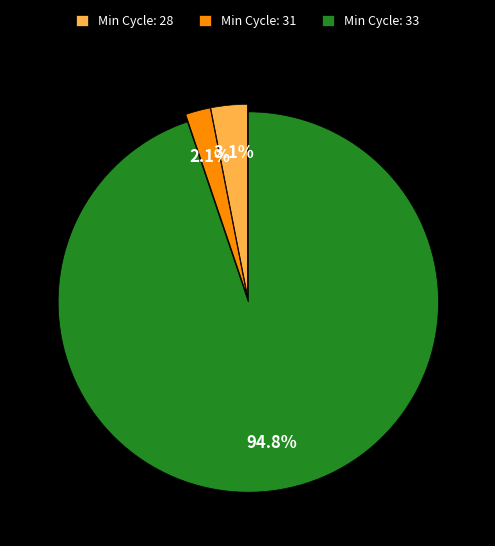

Does Min Cycle: 33 account for over 50% of the chart?

Yes